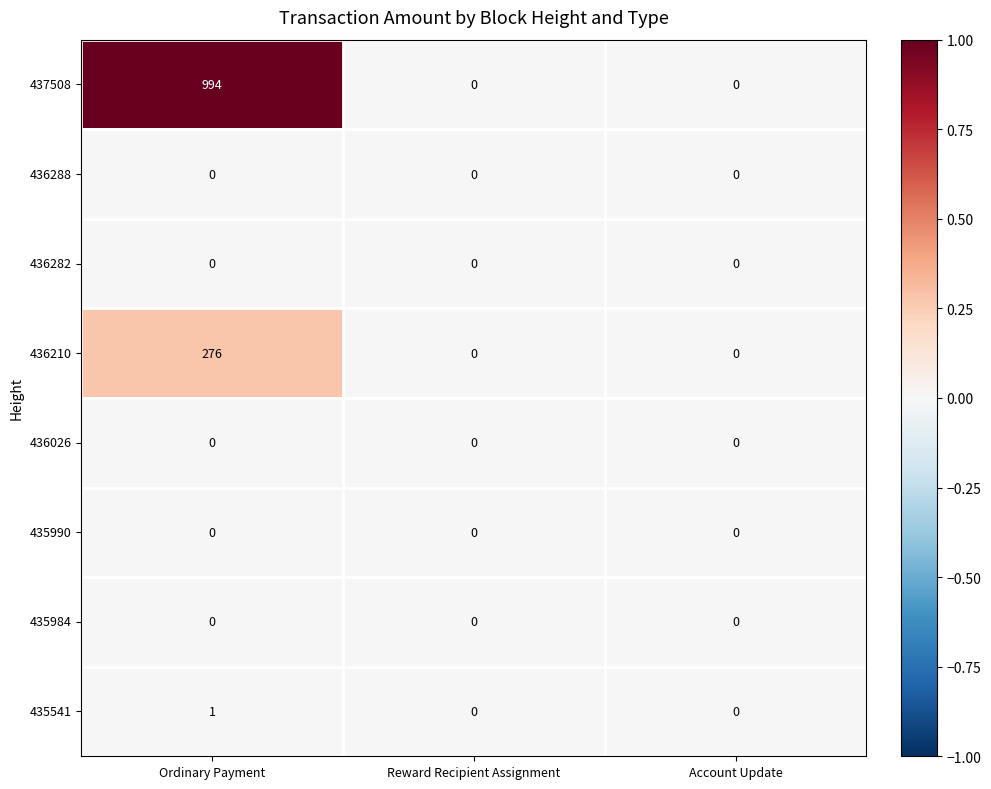

Reading left to right, what are all the values shown in this chart?

437508: Ordinary Payment=994	Reward Recipient Assignment=0	Account Update=0
436288: Ordinary Payment=0	Reward Recipient Assignment=0	Account Update=0
436282: Ordinary Payment=0	Reward Recipient Assignment=0	Account Update=0
436210: Ordinary Payment=276	Reward Recipient Assignment=0	Account Update=0
436026: Ordinary Payment=0	Reward Recipient Assignment=0	Account Update=0
435990: Ordinary Payment=0	Reward Recipient Assignment=0	Account Update=0
435984: Ordinary Payment=0	Reward Recipient Assignment=0	Account Update=0
435541: Ordinary Payment=1	Reward Recipient Assignment=0	Account Update=0